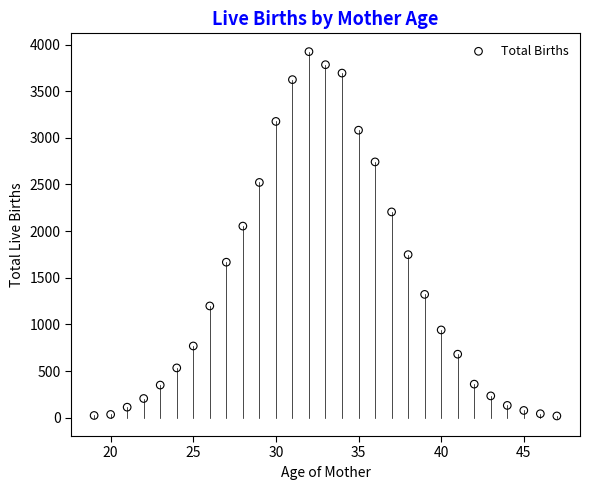

What Y value in the scatter plot is closest to 1971?

2054